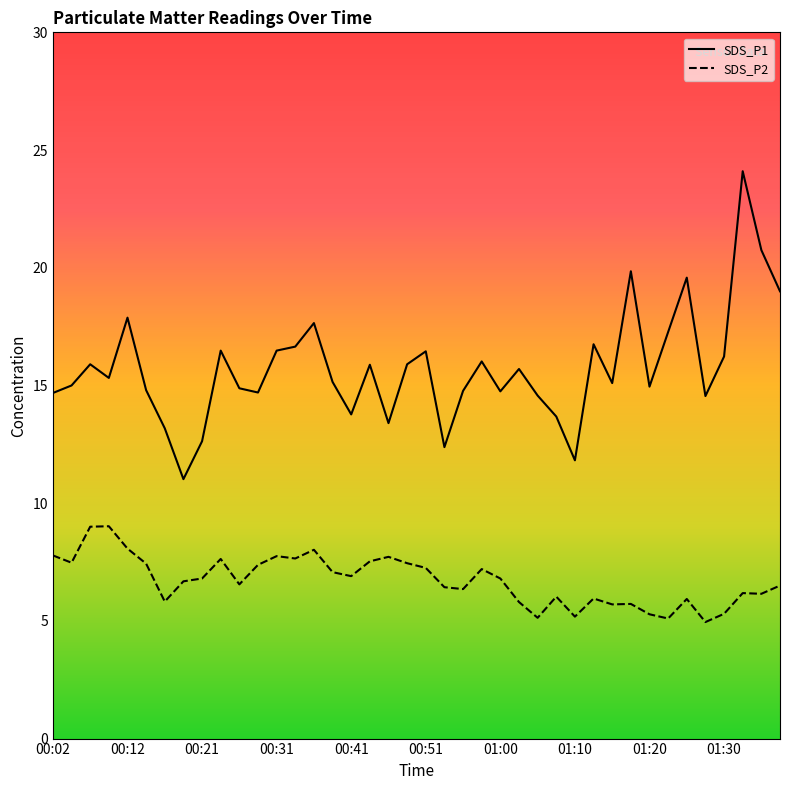

How many interior local valleys does the SDS_P2 series have?

12